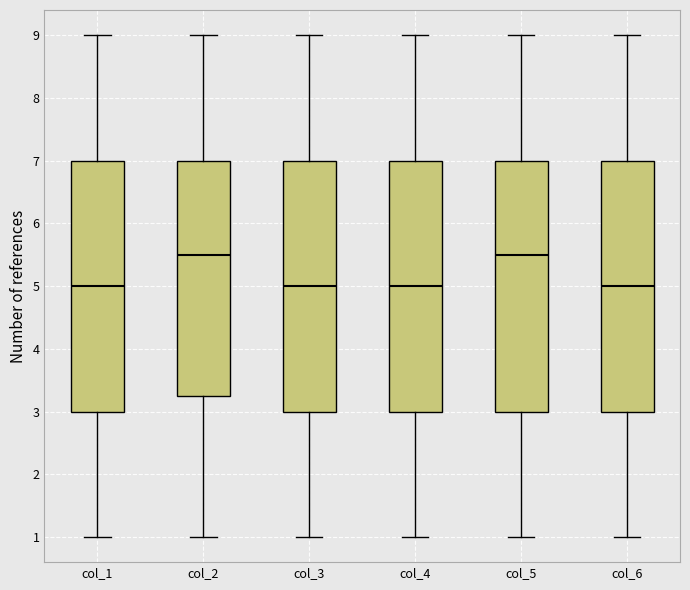

Reading left to right, transcribe this box plot: for each box, give where its median line is, the range the box spans, and where its two whiskers end, as read against the y-axis. The values are not printed on the chart, so give them approximately, as read against the axis.

col_1: median 5.0, box 3.0 to 7.0, whiskers 1.0 to 9.0
col_2: median 5.5, box 3.3 to 7.0, whiskers 1.0 to 9.0
col_3: median 5.0, box 3.0 to 7.0, whiskers 1.0 to 9.0
col_4: median 5.0, box 3.0 to 7.0, whiskers 1.0 to 9.0
col_5: median 5.5, box 3.0 to 7.0, whiskers 1.0 to 9.0
col_6: median 5.0, box 3.0 to 7.0, whiskers 1.0 to 9.0